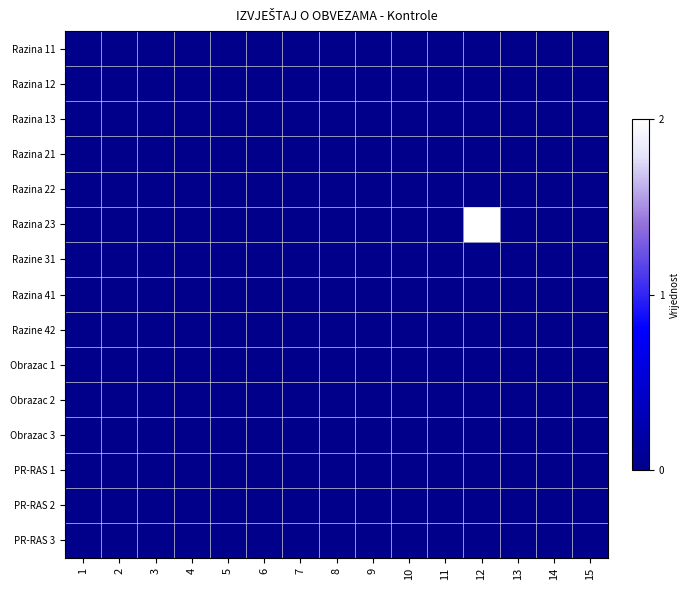

Reading right to left, what are all the values shown in this chart?

Razina 11: 15=0	14=0	13=0	12=0	11=0	10=0	9=0	8=0	7=0	6=0	5=0	4=0	3=0	2=0	1=0
Razina 12: 15=0	14=0	13=0	12=0	11=0	10=0	9=0	8=0	7=0	6=0	5=0	4=0	3=0	2=0	1=0
Razina 13: 15=0	14=0	13=0	12=0	11=0	10=0	9=0	8=0	7=0	6=0	5=0	4=0	3=0	2=0	1=0
Razina 21: 15=0	14=0	13=0	12=0	11=0	10=0	9=0	8=0	7=0	6=0	5=0	4=0	3=0	2=0	1=0
Razina 22: 15=0	14=0	13=0	12=0	11=0	10=0	9=0	8=0	7=0	6=0	5=0	4=0	3=0	2=0	1=0
Razina 23: 15=0	14=0	13=0	12=2	11=0	10=0	9=0	8=0	7=0	6=0	5=0	4=0	3=0	2=0	1=0
Razine 31: 15=0	14=0	13=0	12=0	11=0	10=0	9=0	8=0	7=0	6=0	5=0	4=0	3=0	2=0	1=0
Razina 41: 15=0	14=0	13=0	12=0	11=0	10=0	9=0	8=0	7=0	6=0	5=0	4=0	3=0	2=0	1=0
Razine 42: 15=0	14=0	13=0	12=0	11=0	10=0	9=0	8=0	7=0	6=0	5=0	4=0	3=0	2=0	1=0
Obrazac 1: 15=0	14=0	13=0	12=0	11=0	10=0	9=0	8=0	7=0	6=0	5=0	4=0	3=0	2=0	1=0
Obrazac 2: 15=0	14=0	13=0	12=0	11=0	10=0	9=0	8=0	7=0	6=0	5=0	4=0	3=0	2=0	1=0
Obrazac 3: 15=0	14=0	13=0	12=0	11=0	10=0	9=0	8=0	7=0	6=0	5=0	4=0	3=0	2=0	1=0
PR-RAS 1: 15=0	14=0	13=0	12=0	11=0	10=0	9=0	8=0	7=0	6=0	5=0	4=0	3=0	2=0	1=0
PR-RAS 2: 15=0	14=0	13=0	12=0	11=0	10=0	9=0	8=0	7=0	6=0	5=0	4=0	3=0	2=0	1=0
PR-RAS 3: 15=0	14=0	13=0	12=0	11=0	10=0	9=0	8=0	7=0	6=0	5=0	4=0	3=0	2=0	1=0